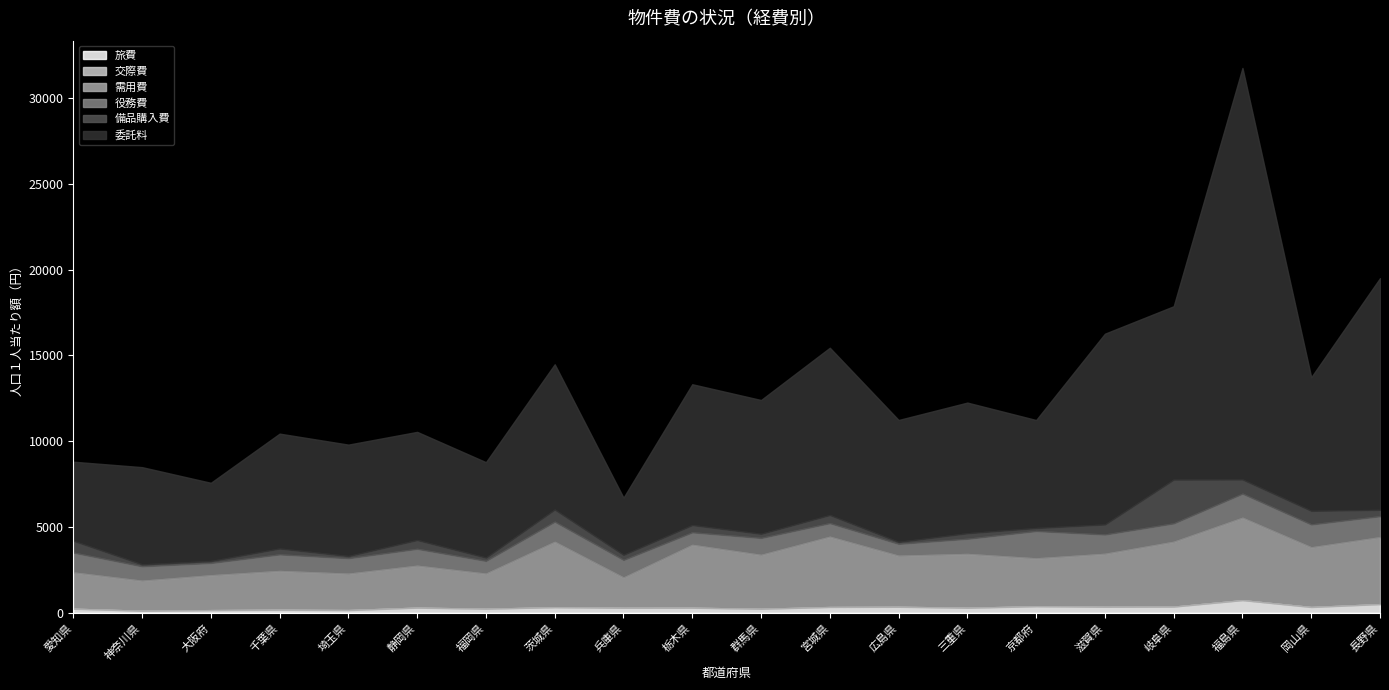

How many lines are shown in the chart?

6